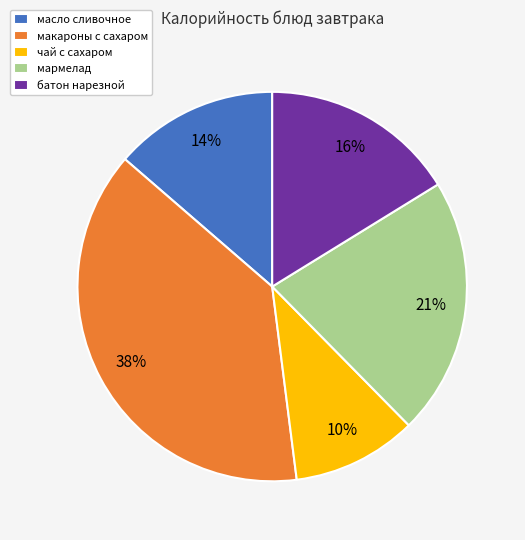

To the nearest percent, what is the average slice percentage?

20%